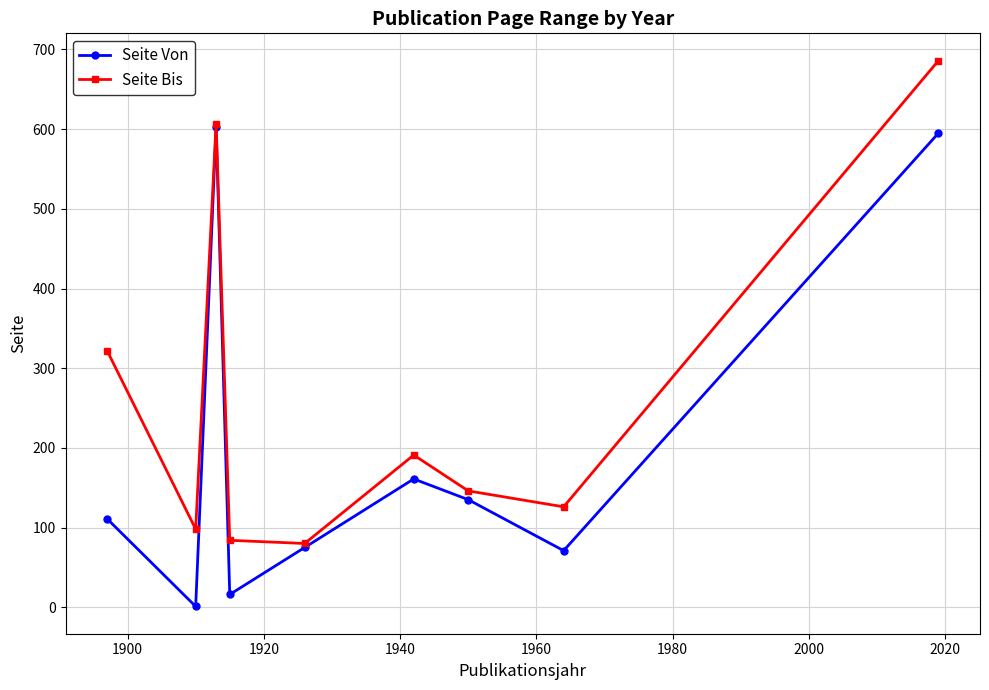

What is the maximum value shown in the chart?

686